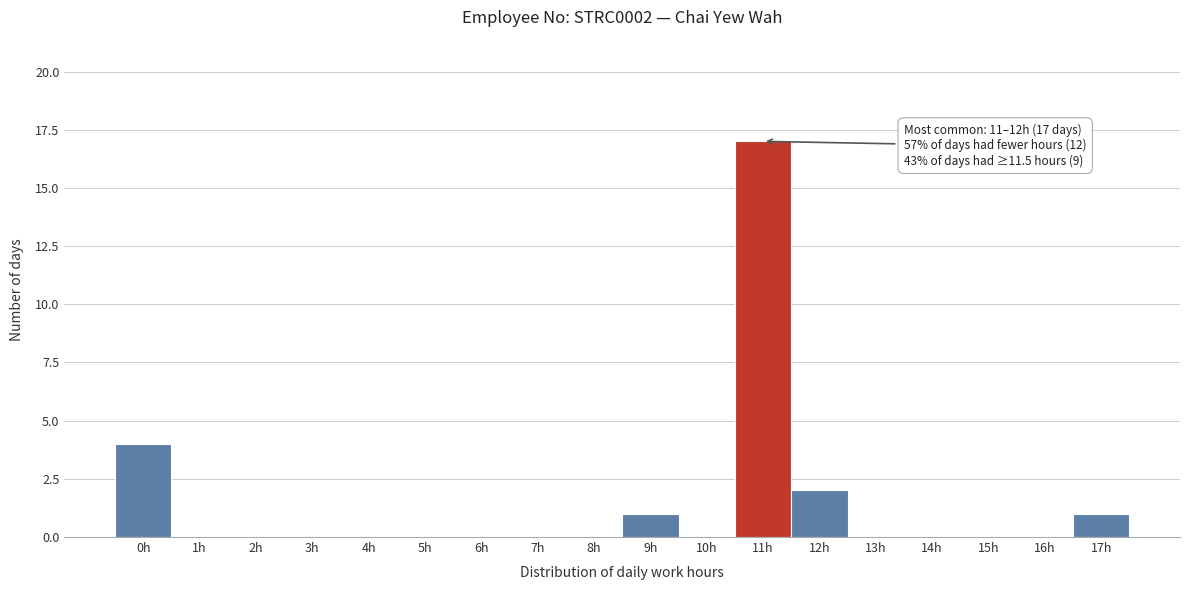

Reading left to right, transcribe all the data shown in this chart.

0h=4	1h=0	2h=0	3h=0	4h=0	5h=0	6h=0	7h=0	8h=0	9h=1	10h=0	11h=17	12h=2	13h=0	14h=0	15h=0	16h=0	17h=1